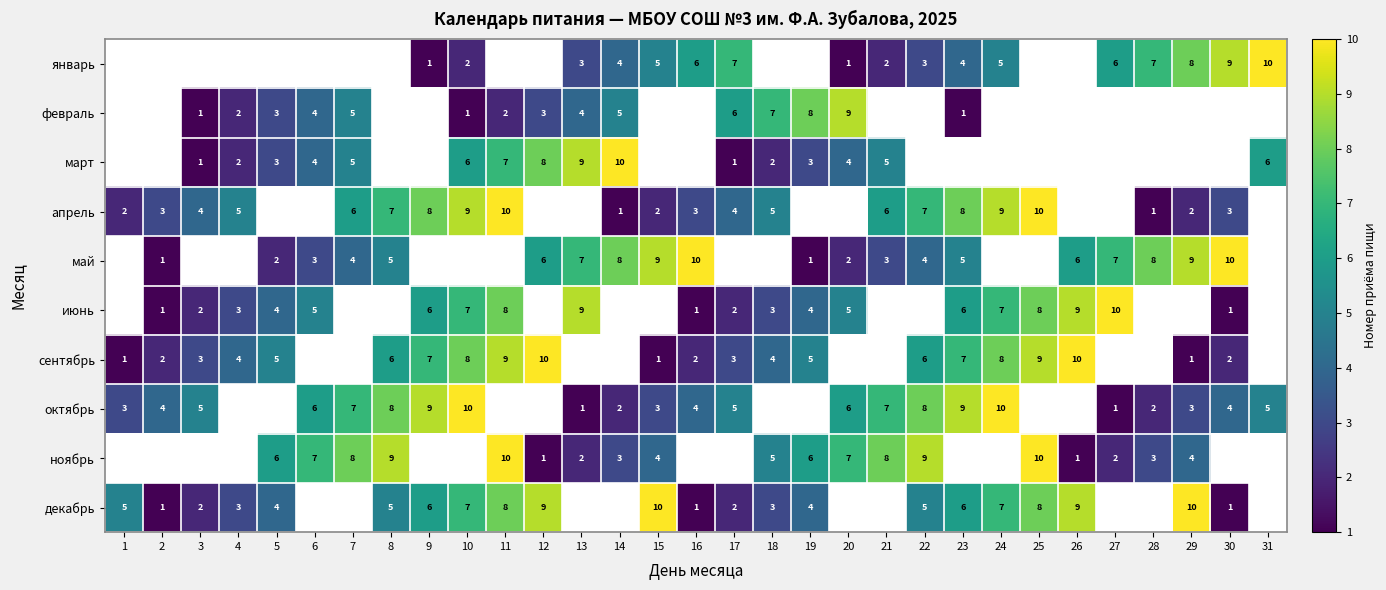

The value of декабрь at 5 is 6. True or false?

False